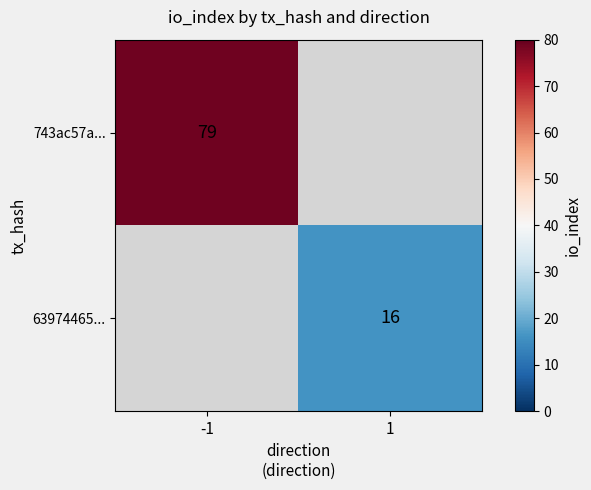

What is the smallest value displayed?

16.0